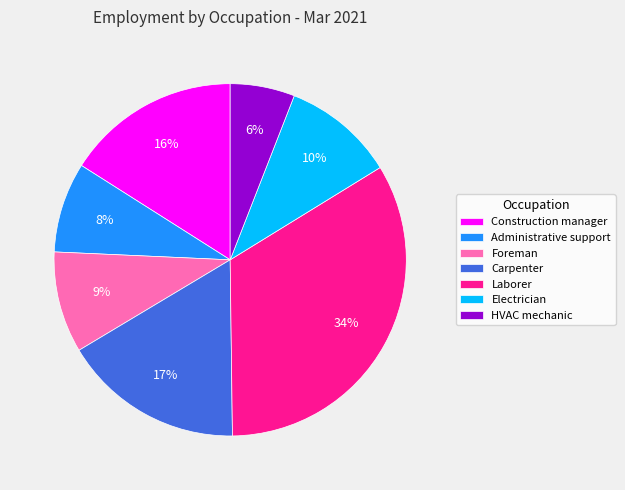

To the nearest percent, what portion does HVAC mechanic represent?

6%